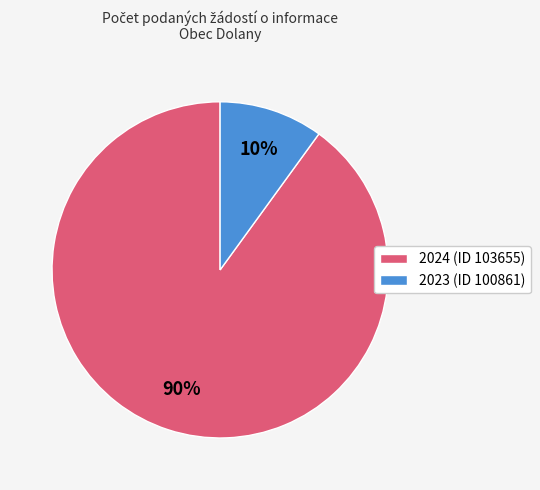

Approximately how many times larger is the value at 2023 (ID 100861) compared to 2024 (ID 103655)?

0.1